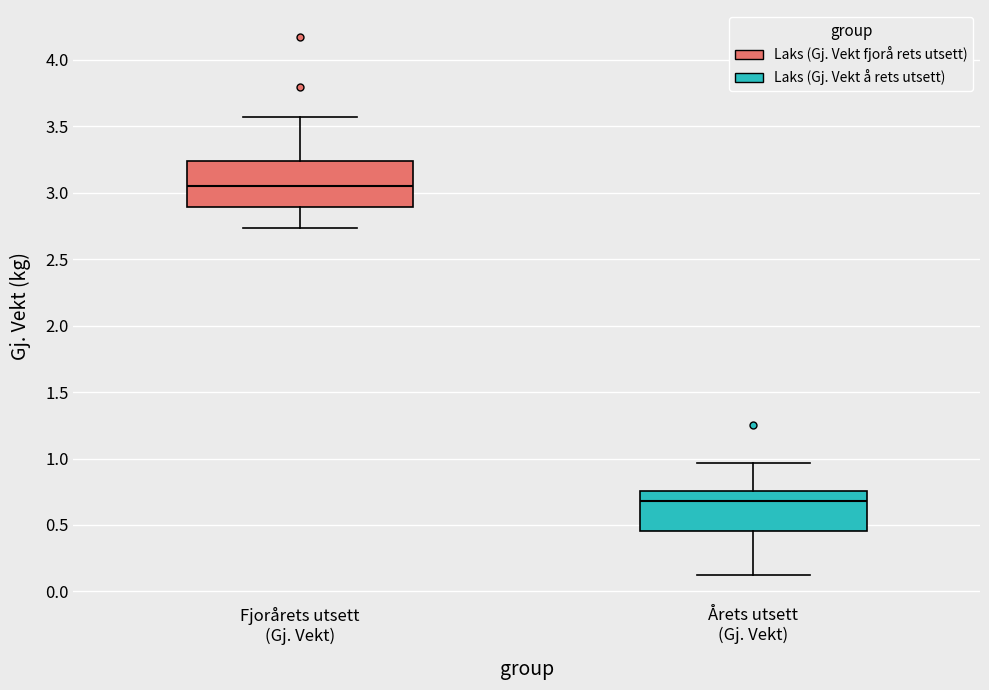

Which box's median line is the highest?

Fjorårets utsett (Gj. Vekt)